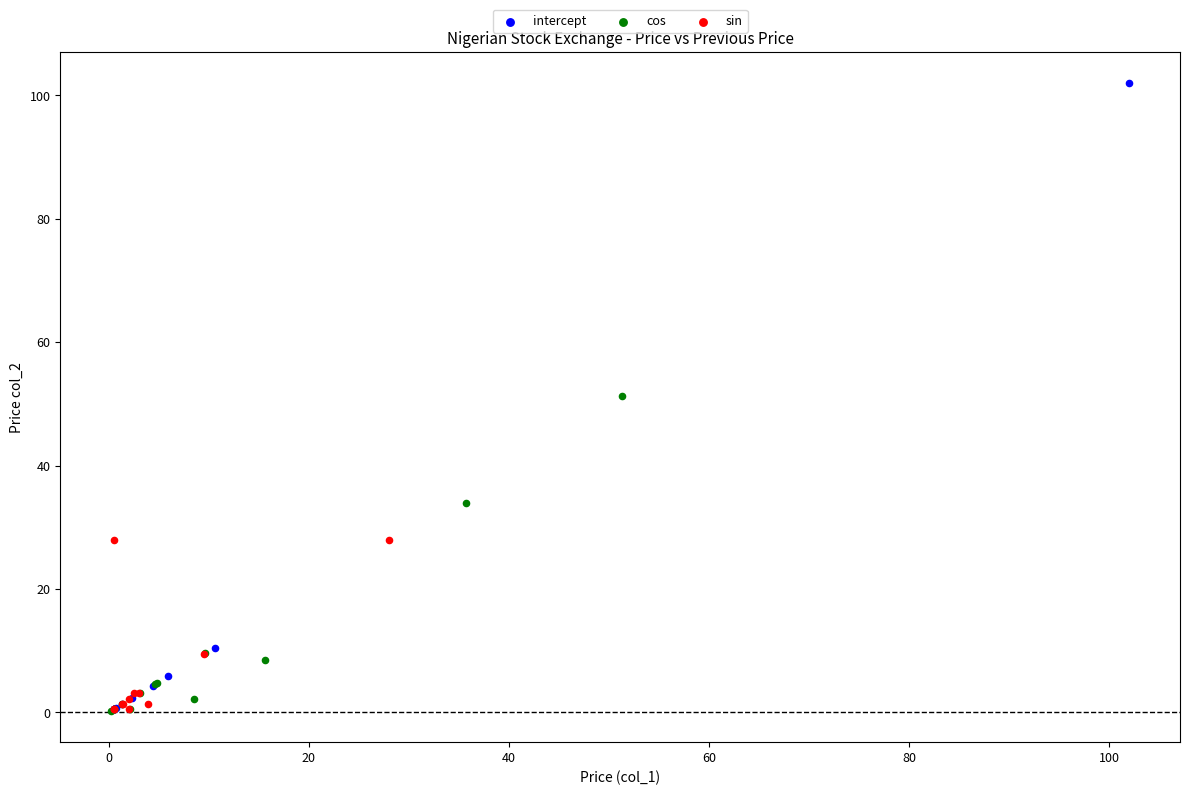

Which series has the widest spread of Y values?

intercept